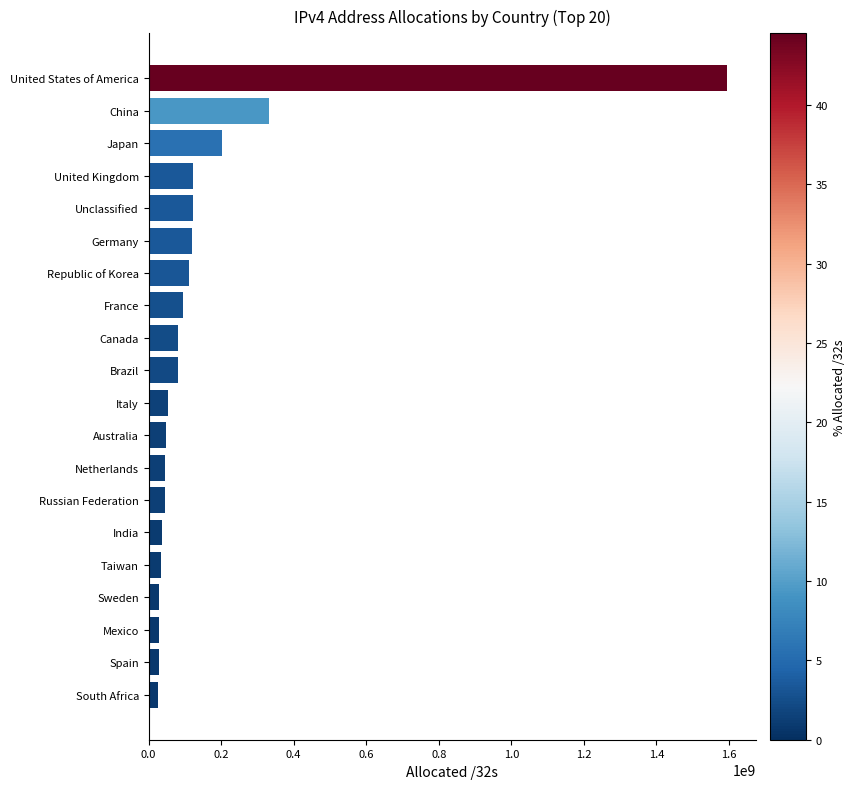

Is it true that the value at Taiwan is 35441920?

True